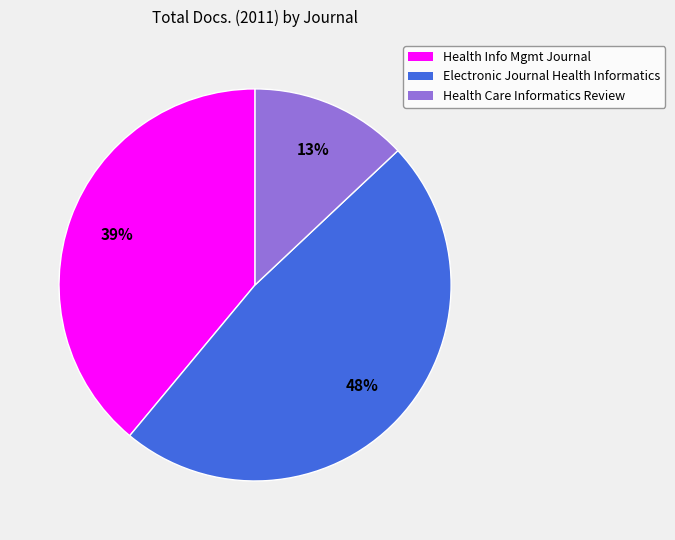

To the nearest percent, what is the difference between the largest and smallest slice percentages?

35%